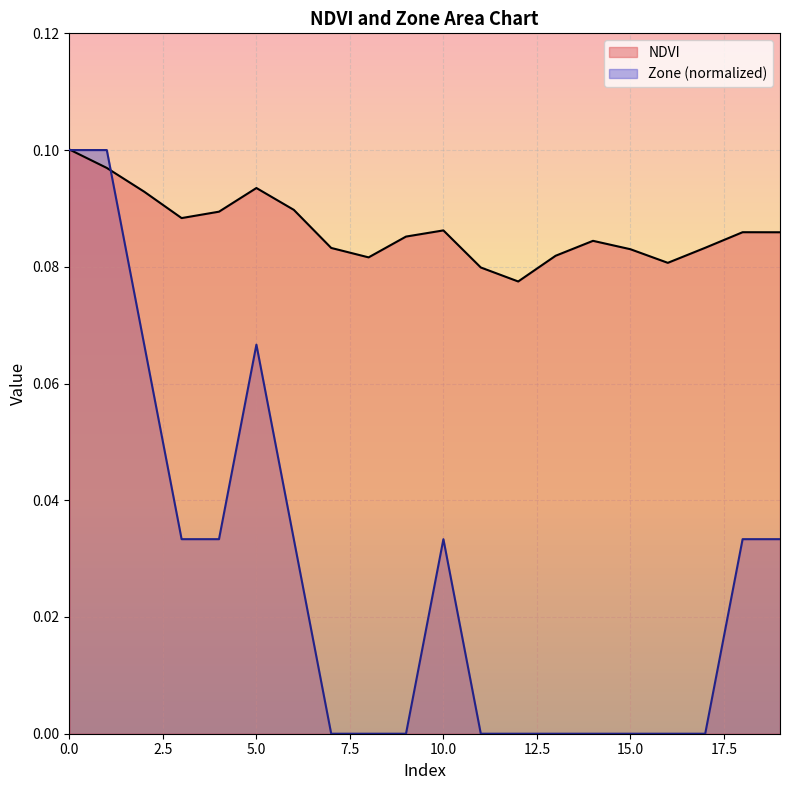

Rank the series by their average value, from highest to lowest.

NDVI, Zone (normalized)